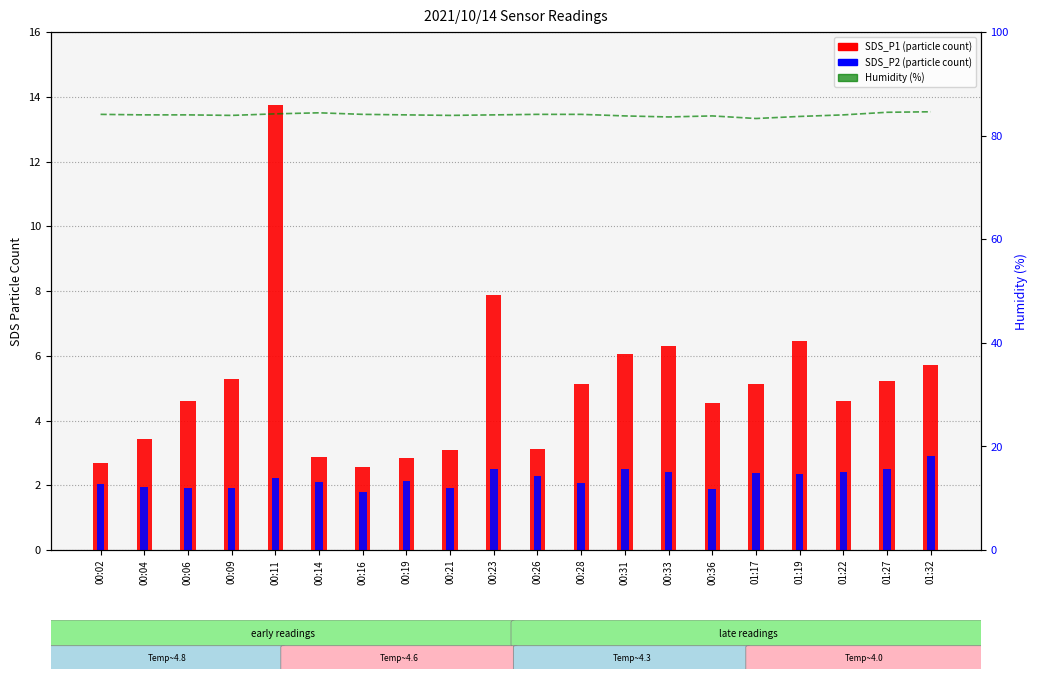

At which category is the sum across all series the highest?

00:11